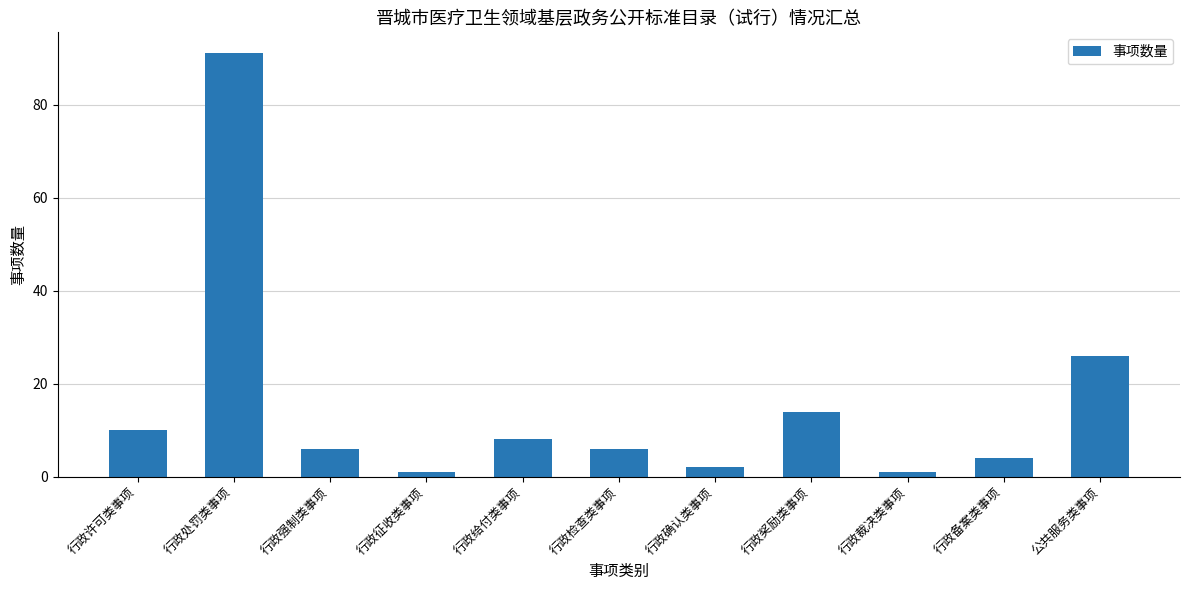

What is the difference between the maximum and second lowest values?

90